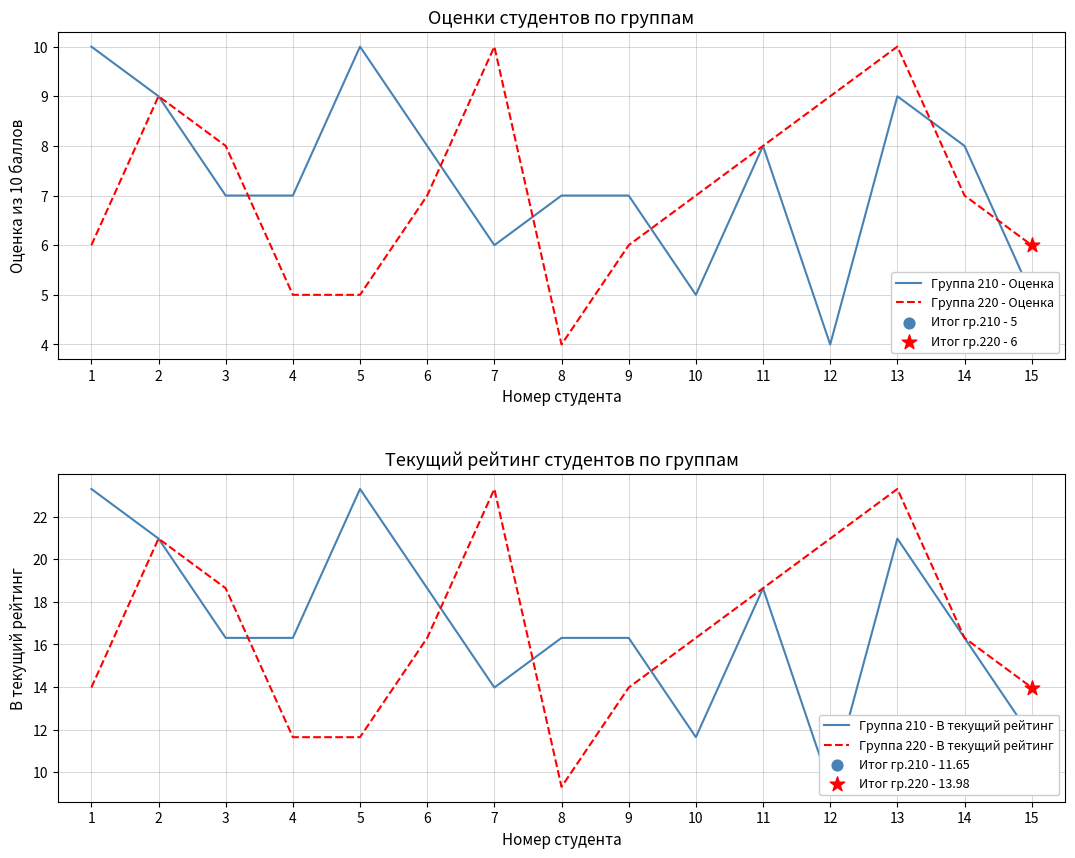

Which series has the largest total across all categories?

Группа 210 - В текущий рейтинг